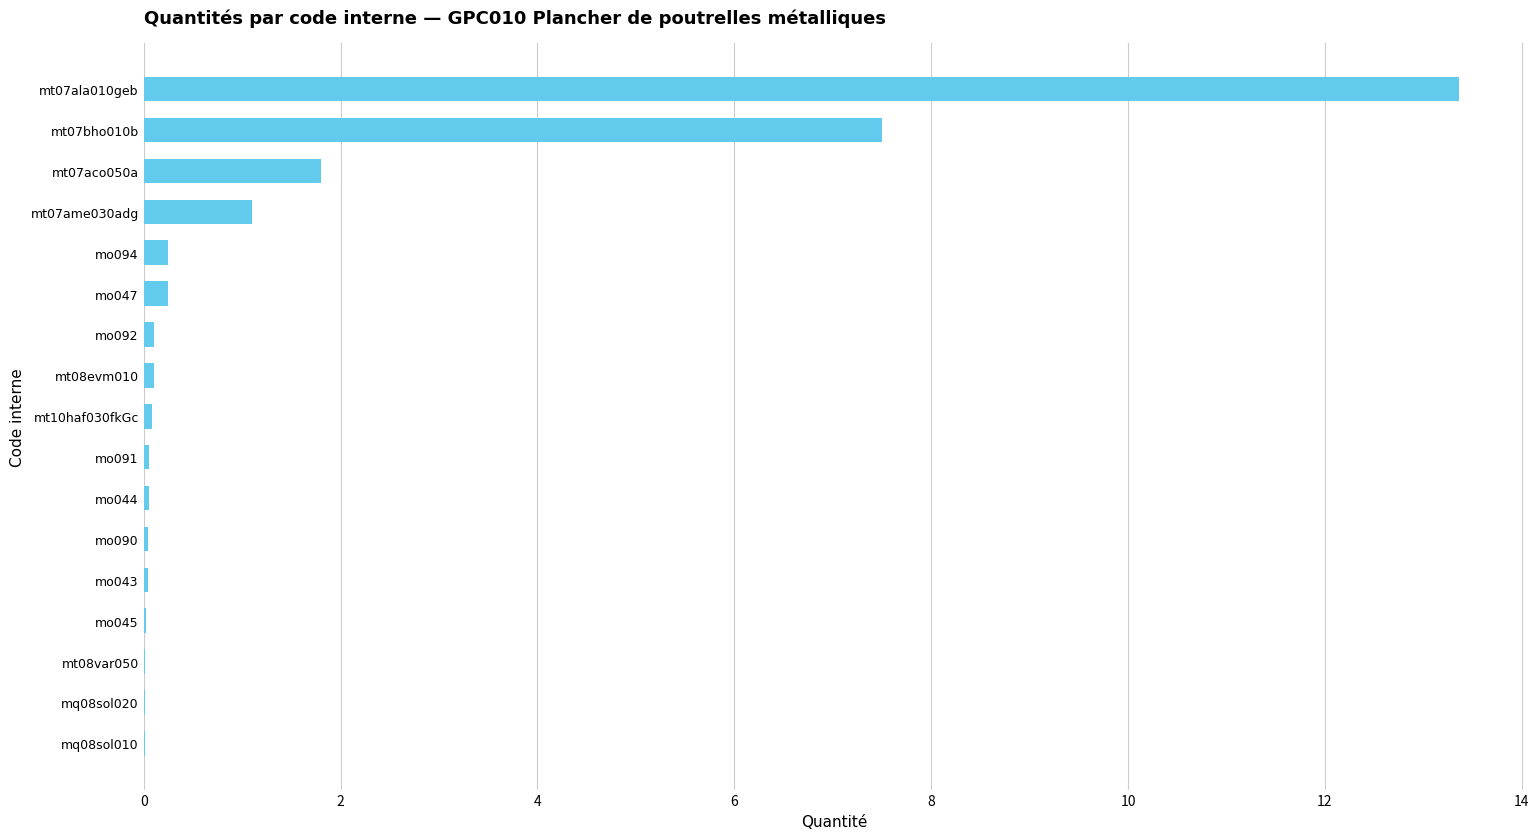

Where is the data nearest to the value 6?

mt07bho010b